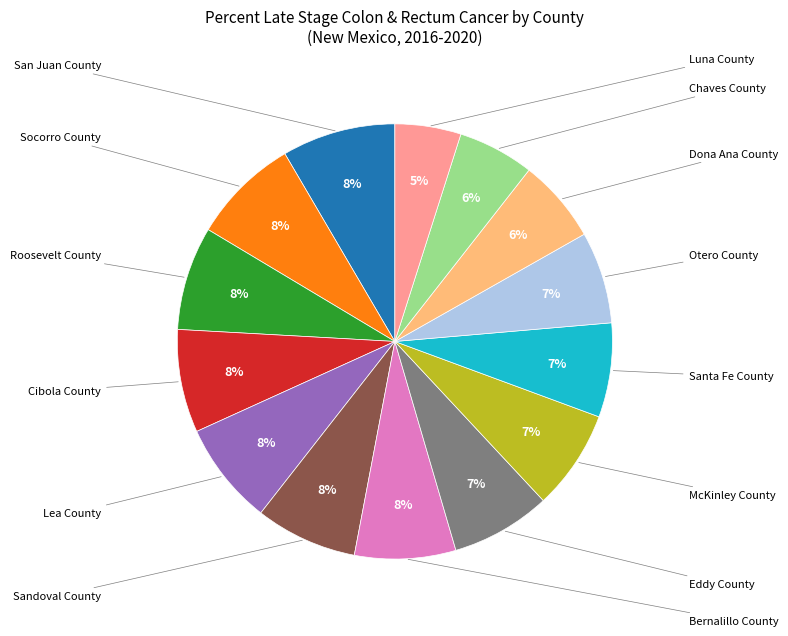

Is there any slice that represents more than half of the pie?

No